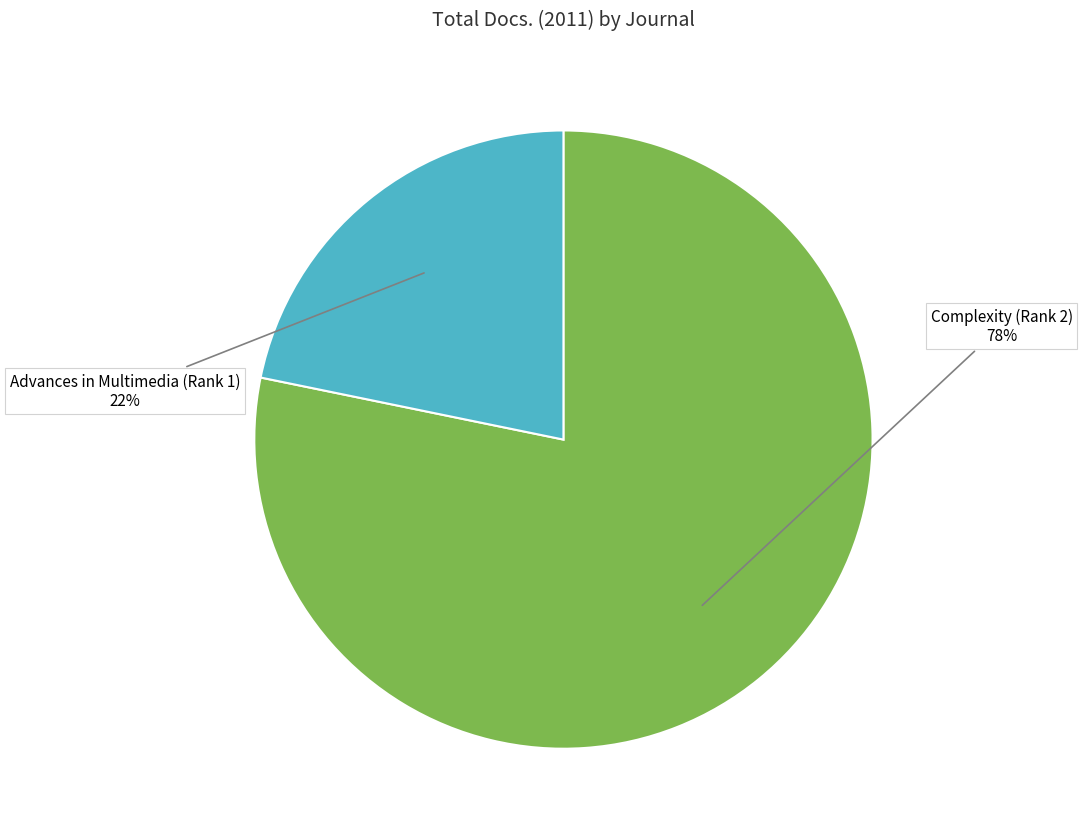

Is there a majority slice in this chart?

Yes